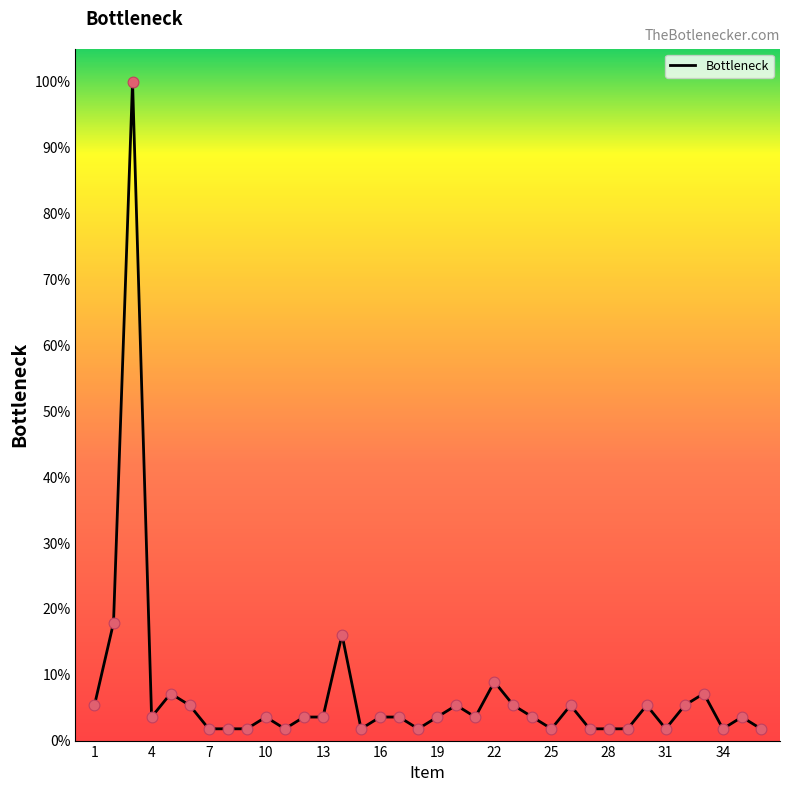

What is the difference between the maximum and minimum values?

98.2